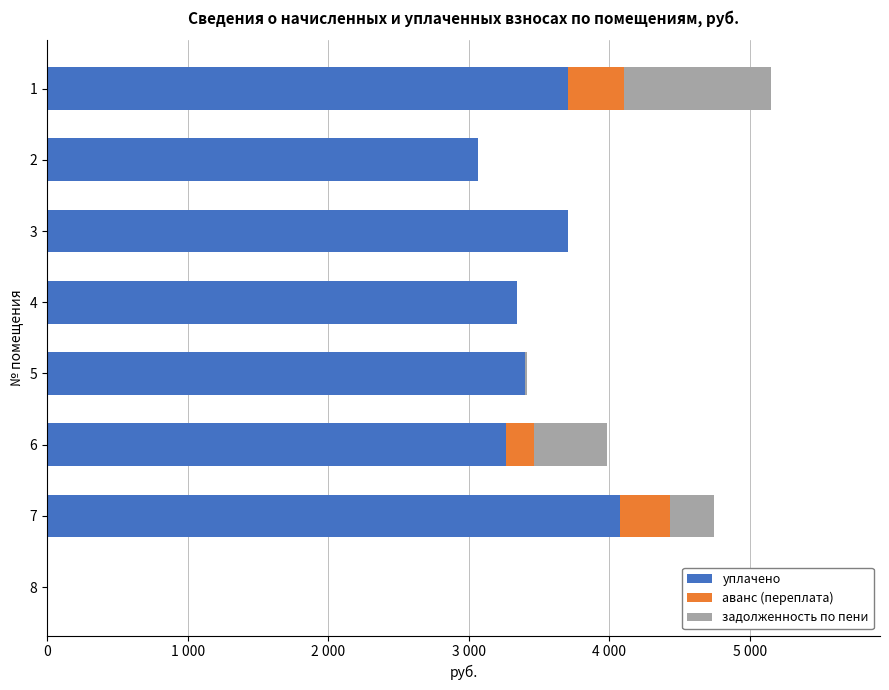

What are all the series names shown in the legend?

уплачено, аванс (переплата), задолженность по пени